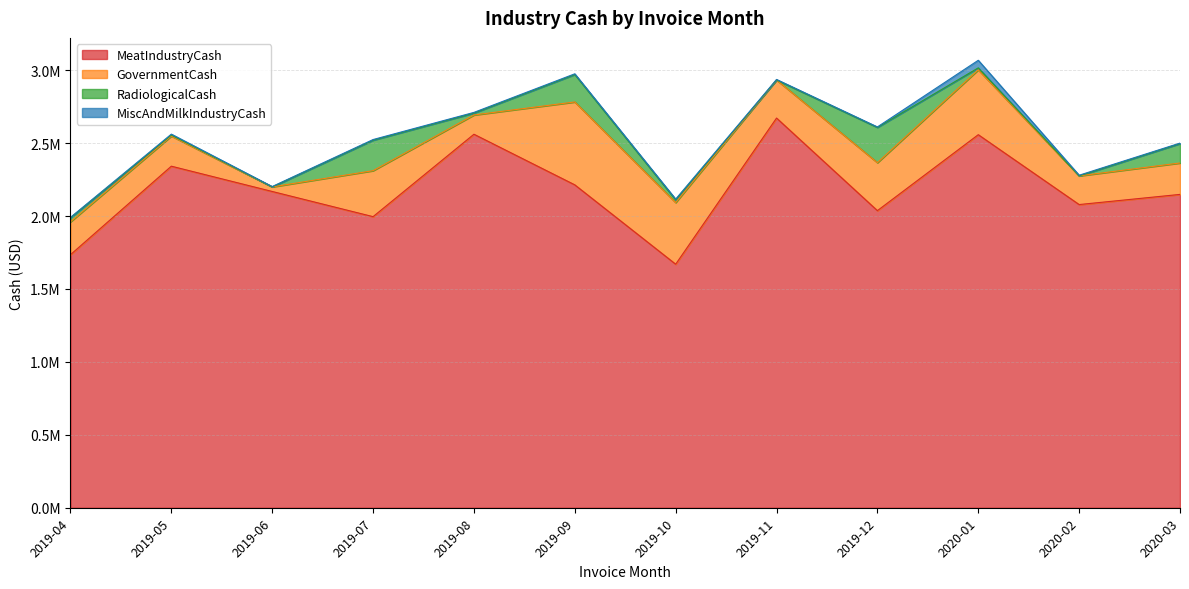

Reading left to right, extract all data points from this chart.

MeatIndustryCash: 2019-04=1734847.8	2019-05=2341683.0	2019-06=2168288.3	2019-07=1995655.1	2019-08=2560690.8	2019-09=2213623.1	2019-10=1669657.3	2019-11=2671622.6	2019-12=2036875.5	2020-01=2557590.8	2020-02=2078583.1	2020-03=2148193.8
GovernmentCash: 2019-04=225359.3	2019-05=206585.5	2019-06=31402.0	2019-07=315252.7	2019-08=132061.2	2019-09=568362.9	2019-10=422690.0	2019-11=260947.7	2019-12=328867.6	2020-01=444587.0	2020-02=196612.7	2020-03=215452.4
RadiologicalCash: 2019-04=27731.7	2019-05=6866.9	2019-06=0.0	2019-07=209066.8	2019-08=13191.7	2019-09=188079.8	2019-10=18671.6	2019-11=252.0	2019-12=241804.0	2020-01=13546.5	2020-02=0.0	2020-03=132852.4
MiscAndMilkIndustryCash: 2019-04=2656.1	2019-05=6338.5	2019-06=2338.8	2019-07=4325.5	2019-08=4463.4	2019-09=4981.0	2019-10=4901.8	2019-11=3521.9	2019-12=3248.7	2020-01=52094.7	2020-02=4499.8	2020-03=3425.7